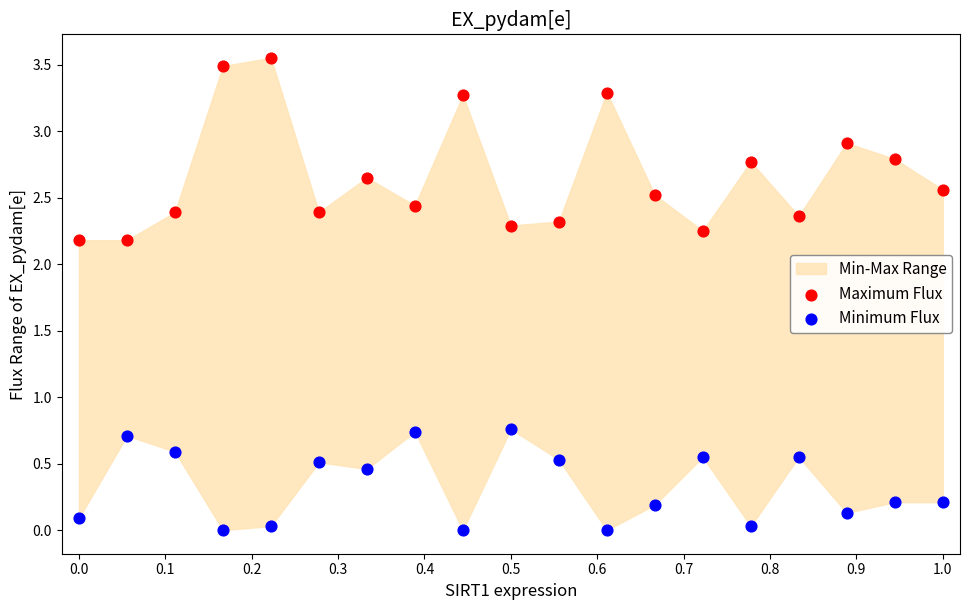

Which series contains the lowest Y value?

Minimum Flux